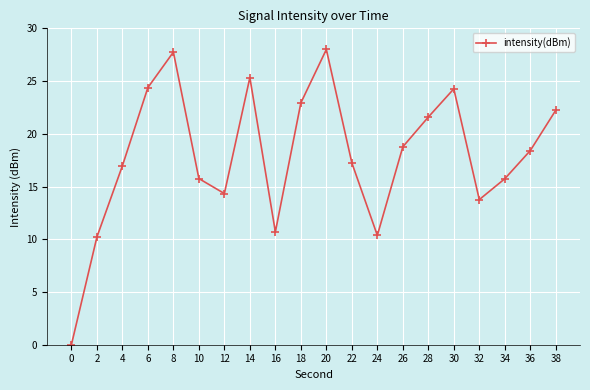

How many interior local valleys (lower than both neighbors) does the data have?

4